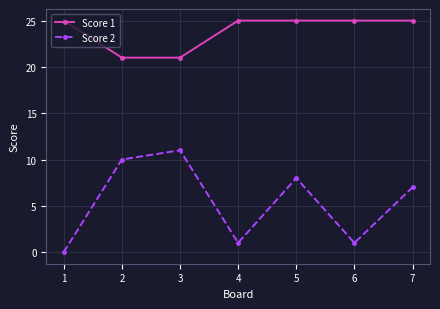

Rank the series by their average value, from lowest to highest.

Score 2, Score 1